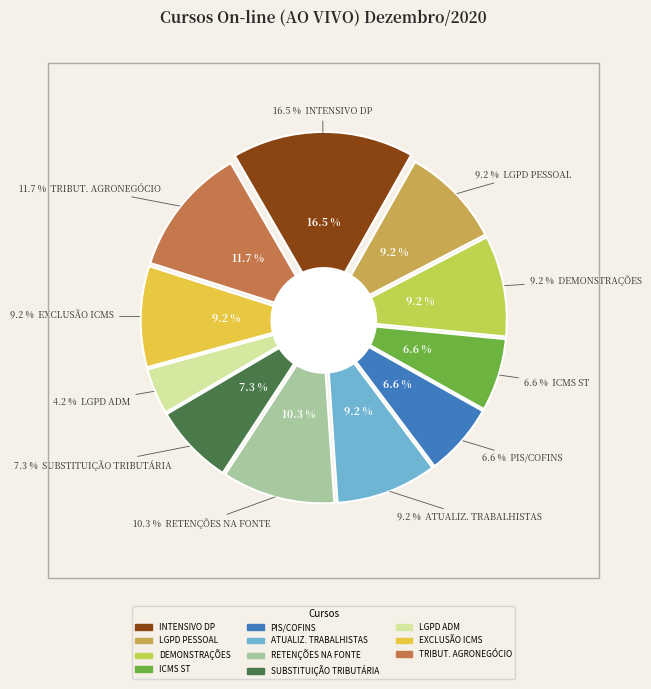

True or false: TRIBUTAÇÃO NO AGRONEGÓCIO accounts for 12% of the total.

True